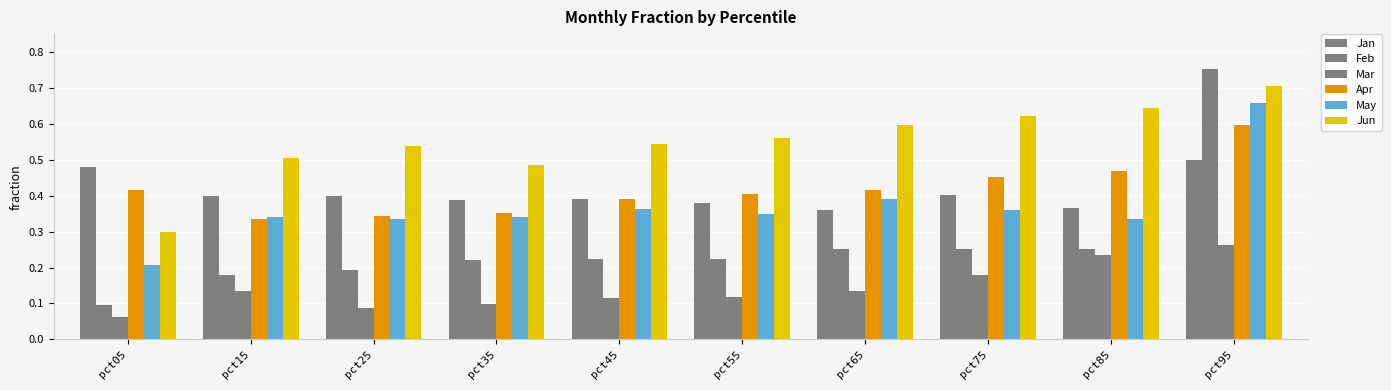

Rank the series at pct15 from lowest to highest value.

Mar, Feb, Apr, May, Jan, Jun